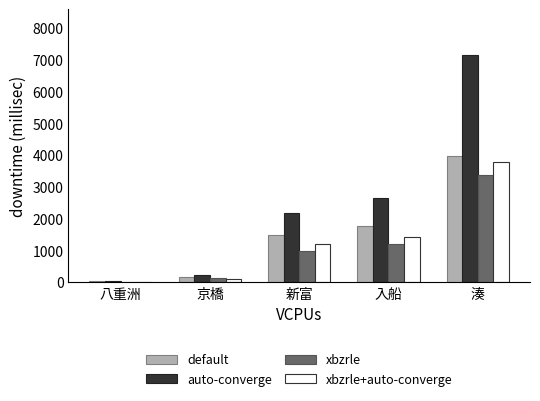

Reading left to right, what are all the values shown in this chart?

default: 33	176	1490	1780	3974
auto-converge: 36	236	2189	2649	7158
xbzrle: 22	124	993	1214	3371
xbzrle+auto-converge: 14	112	1196	1435	3787